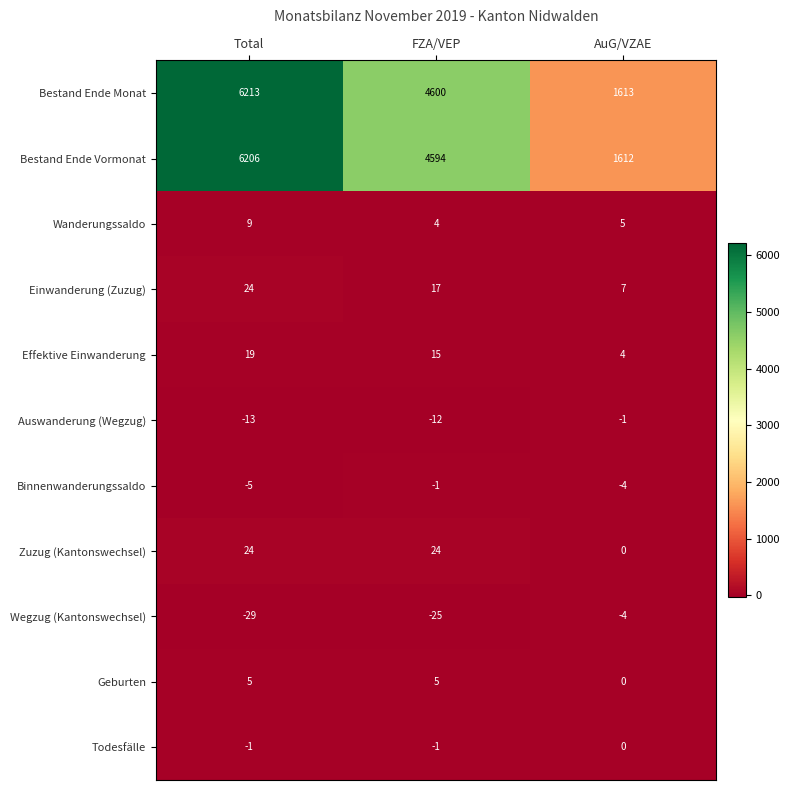

What is the total value across all series at Total?

12452